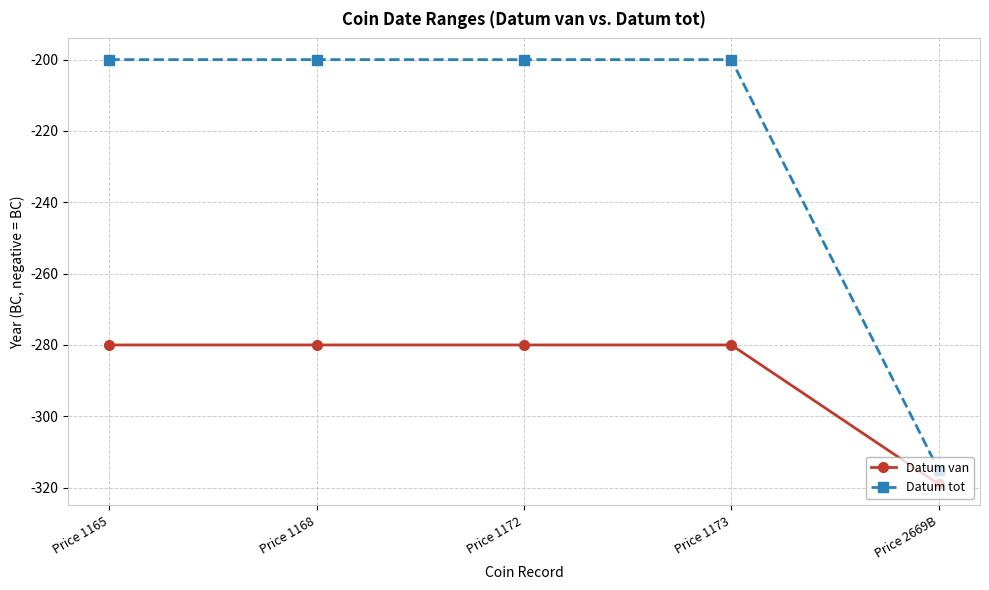

Reading left to right, what are all the values shown in this chart?

Datum van: -280	-280	-280	-280	-319
Datum tot: -200	-200	-200	-200	-315